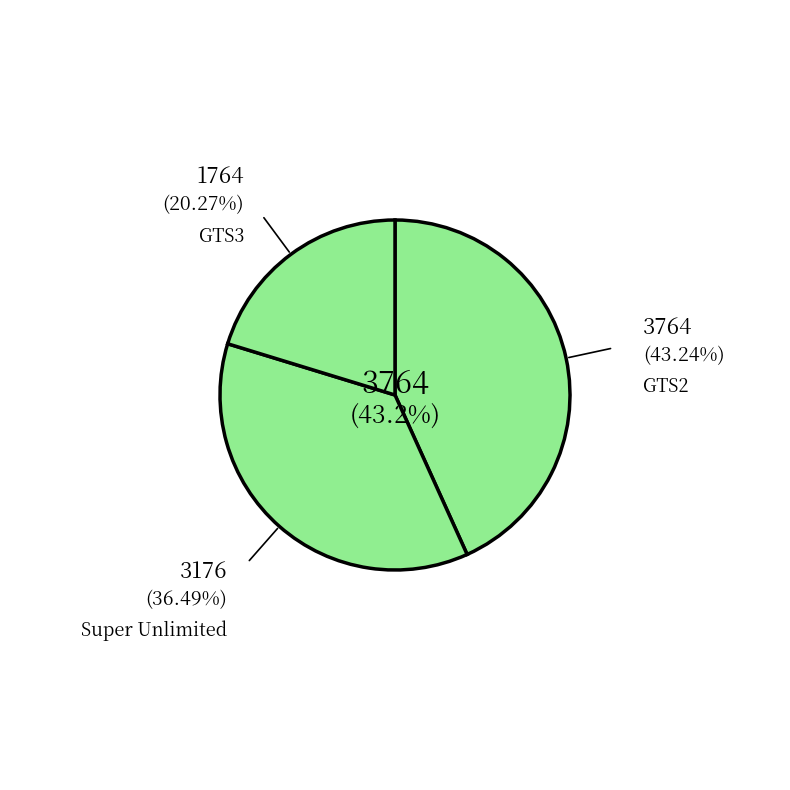

Is NP01 the majority of the pie?

No